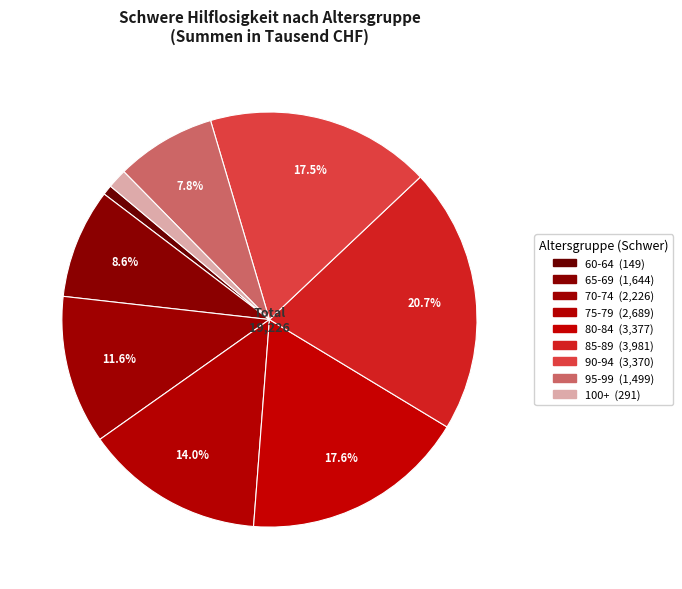

The 100+ slice represents 7% of the pie. True or false?

False